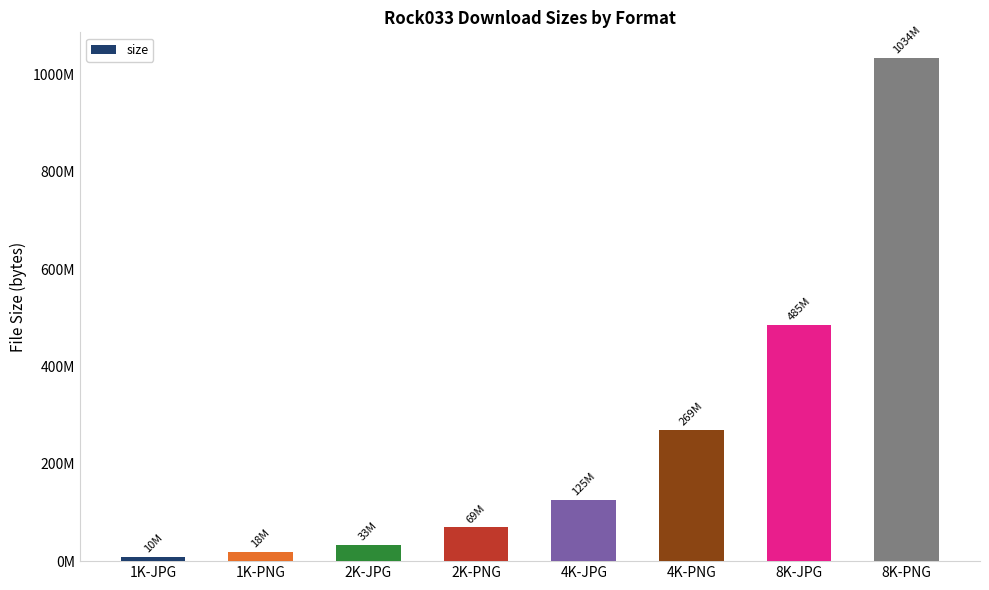

What is the label of the 2nd bar from the right?

8K-JPG